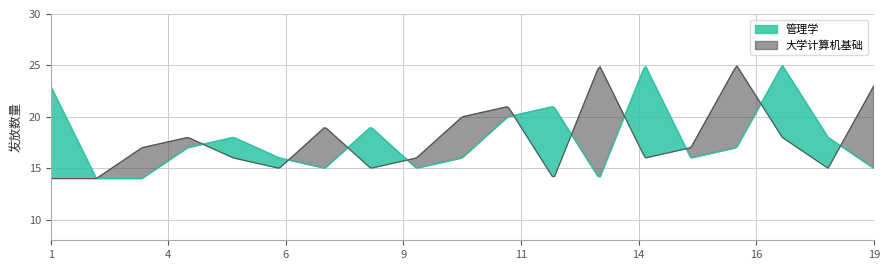

What is the spread (max minus min) of values at 14?

9